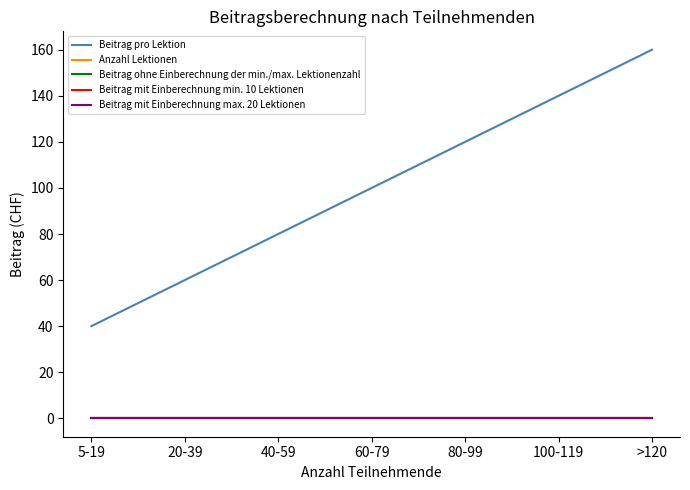

Between 80-99 and 100-119, which series saw the biggest shift?

Beitrag pro Lektion